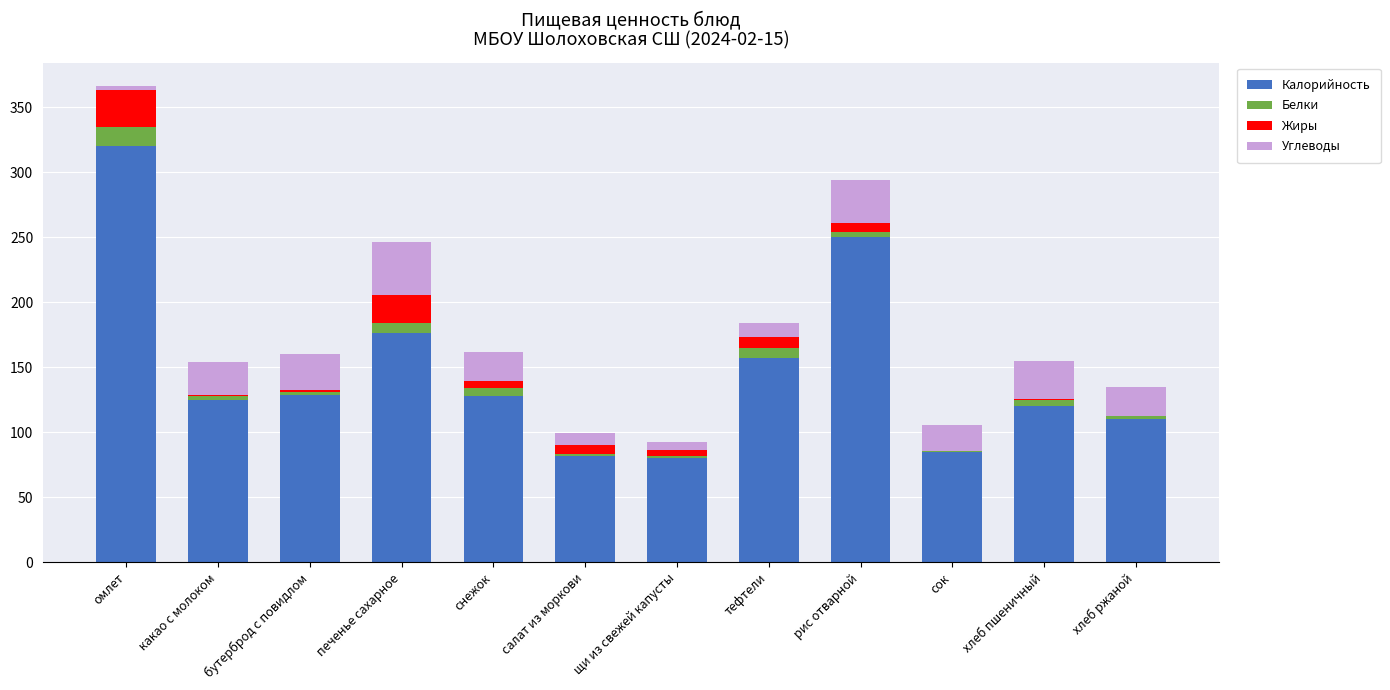

At which category is the sum across all series the highest?

омлет